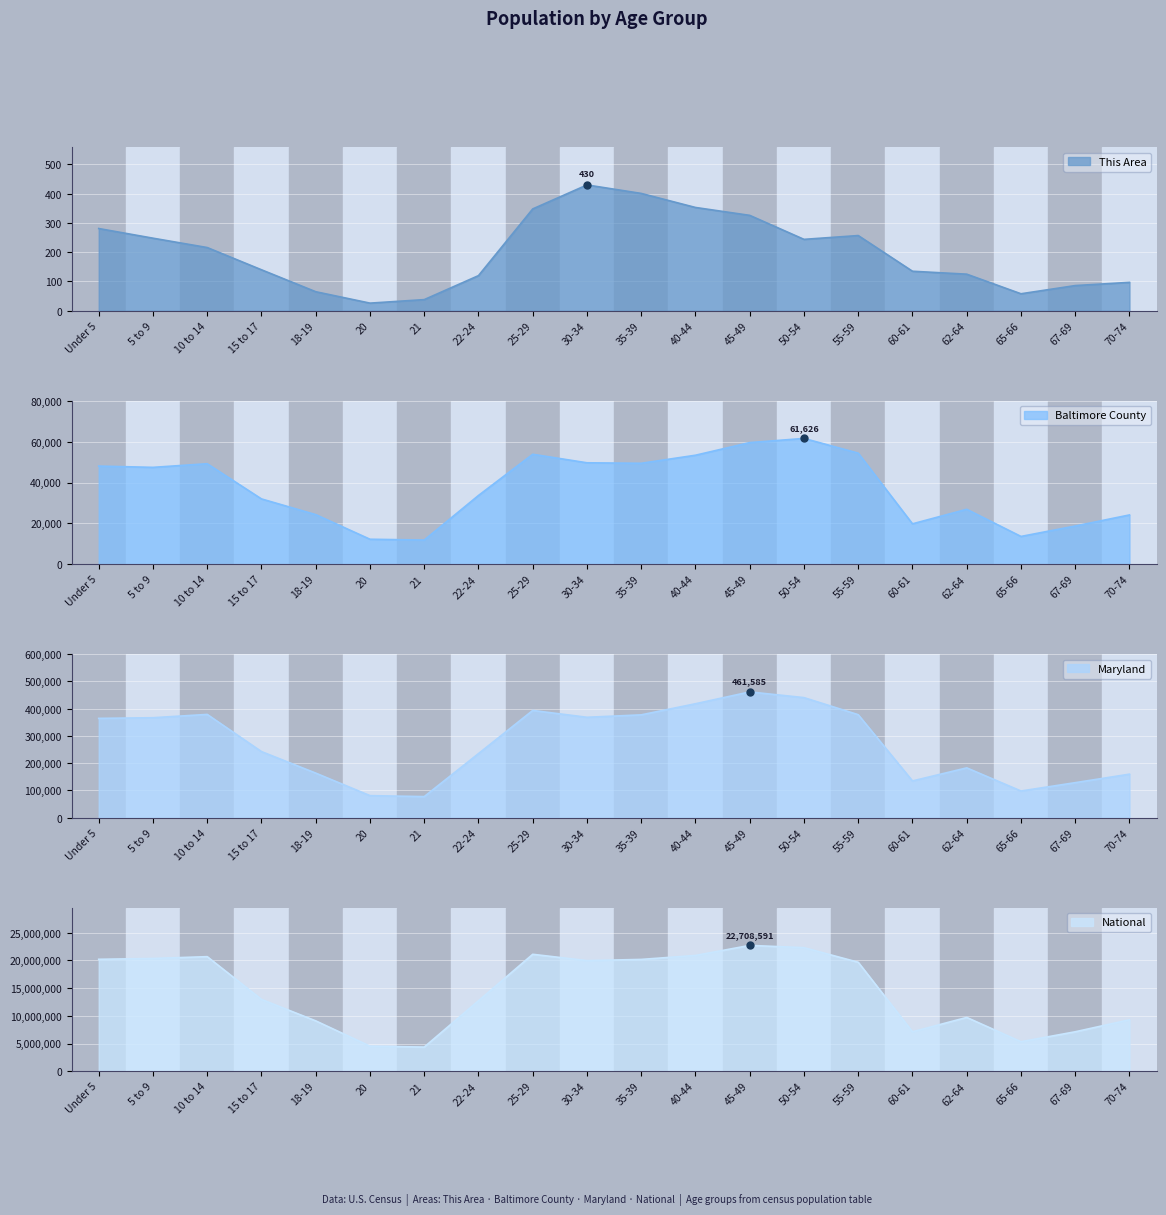

What is the difference between the maximum and minimum values in the Baltimore County series?

49779